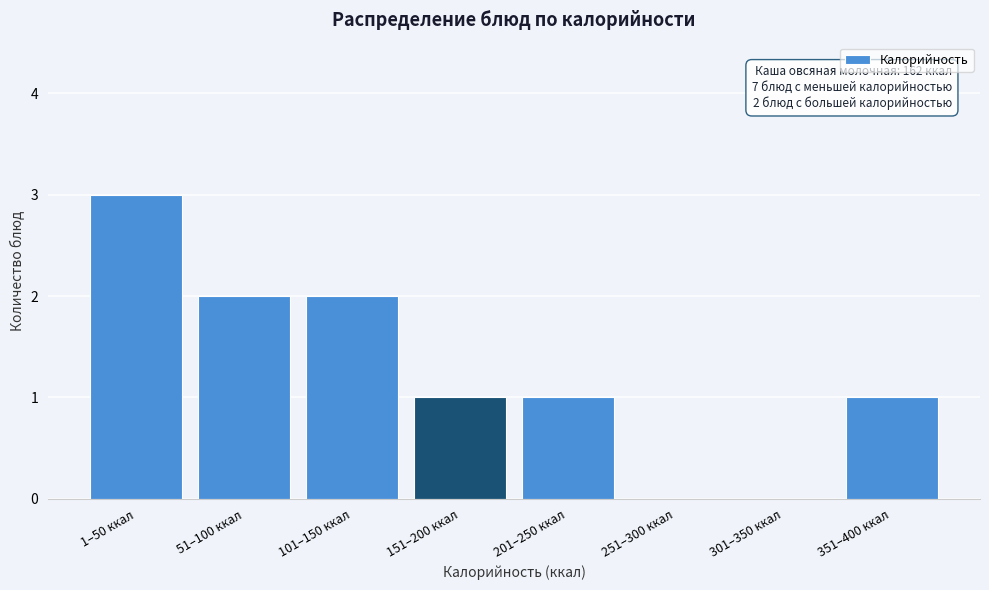

Reading right to left, list all the values displayed in this chart.

351–400 ккал=1	301–350 ккал=0	251–300 ккал=0	201–250 ккал=1	151–200 ккал=1	101–150 ккал=2	51–100 ккал=2	1–50 ккал=3